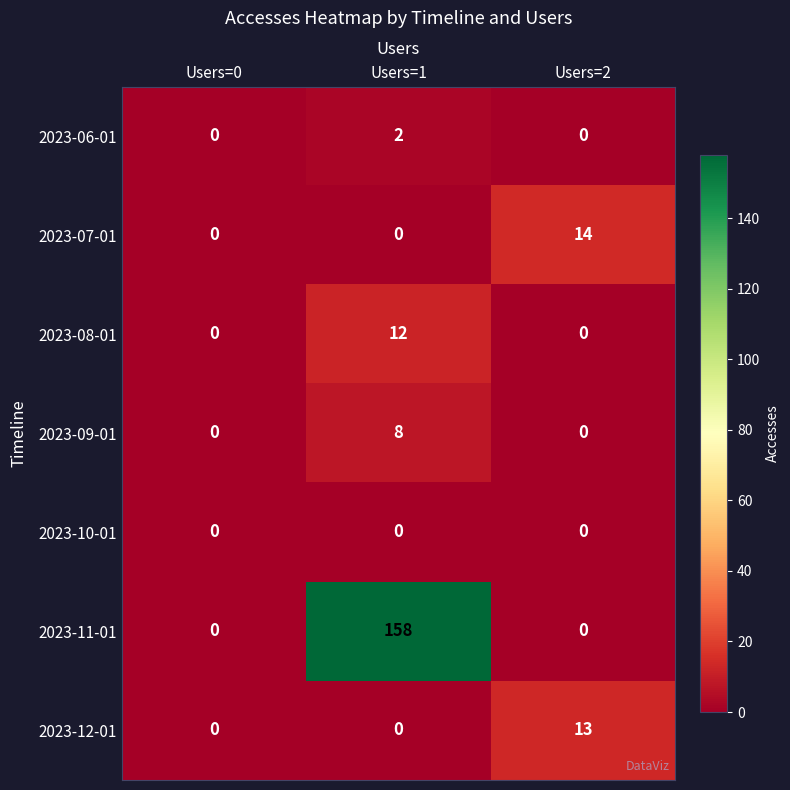

Rank the series by their maximum value, from highest to lowest.

2023-11-01, 2023-07-01, 2023-12-01, 2023-08-01, 2023-09-01, 2023-06-01, 2023-10-01